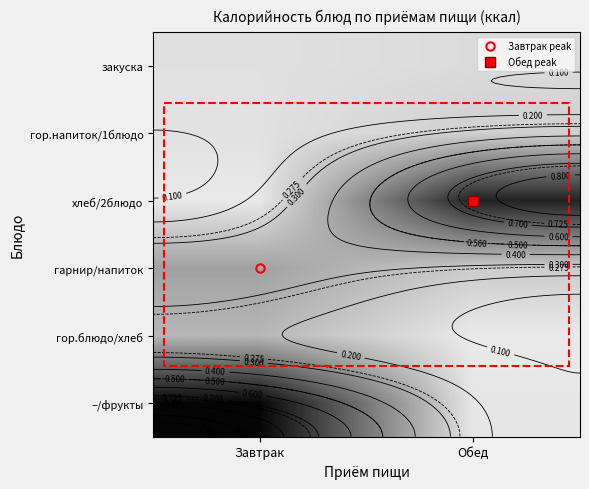

At which label does –/фрукты reach its peak?

Завтрак